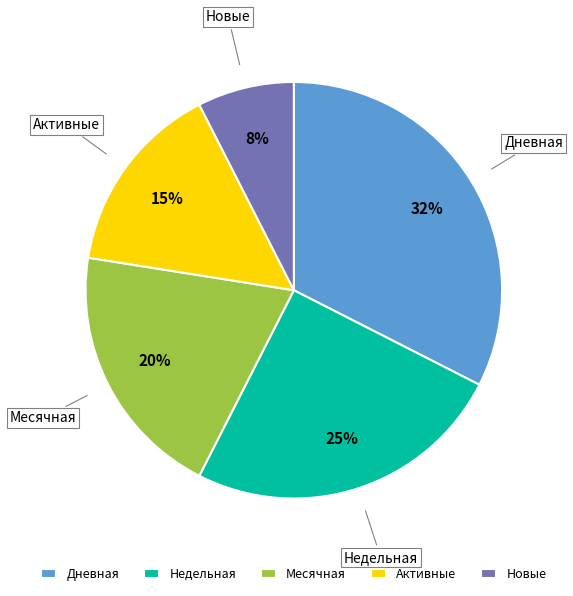

Is it true that Месячная is 20% of the pie?

True